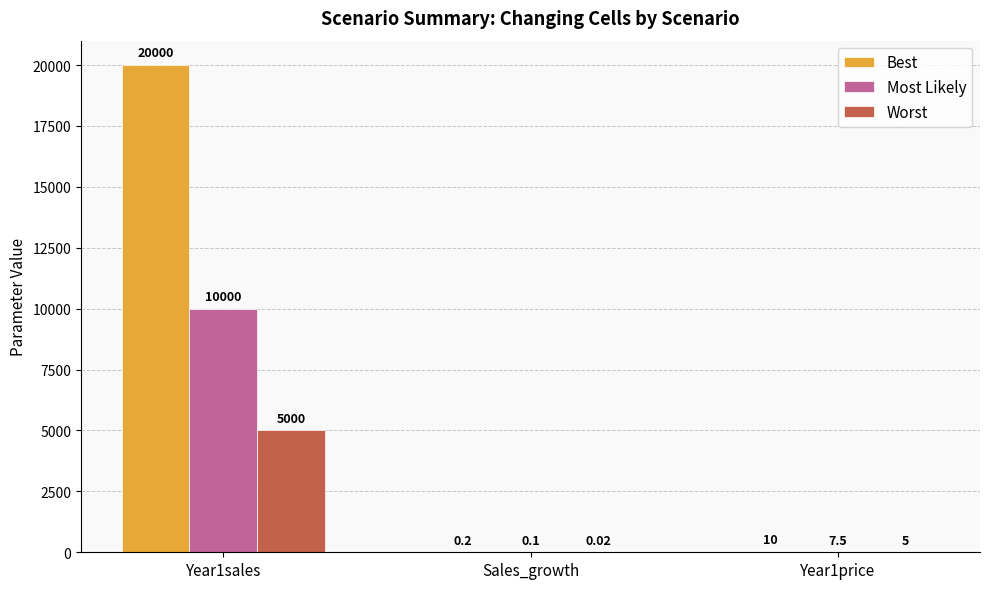

How many groups of bars are there?

3